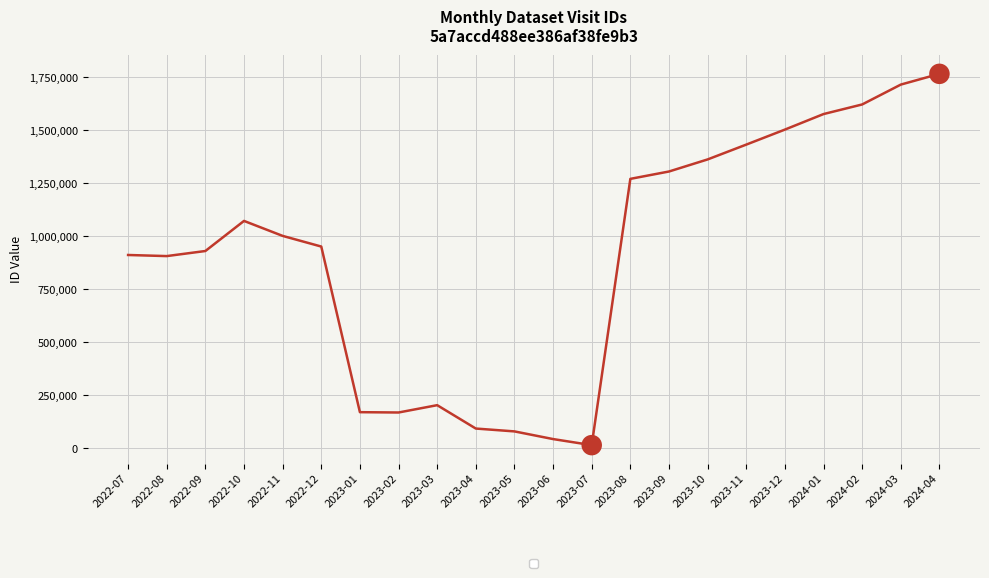

What position from the left is 2023-05?

11